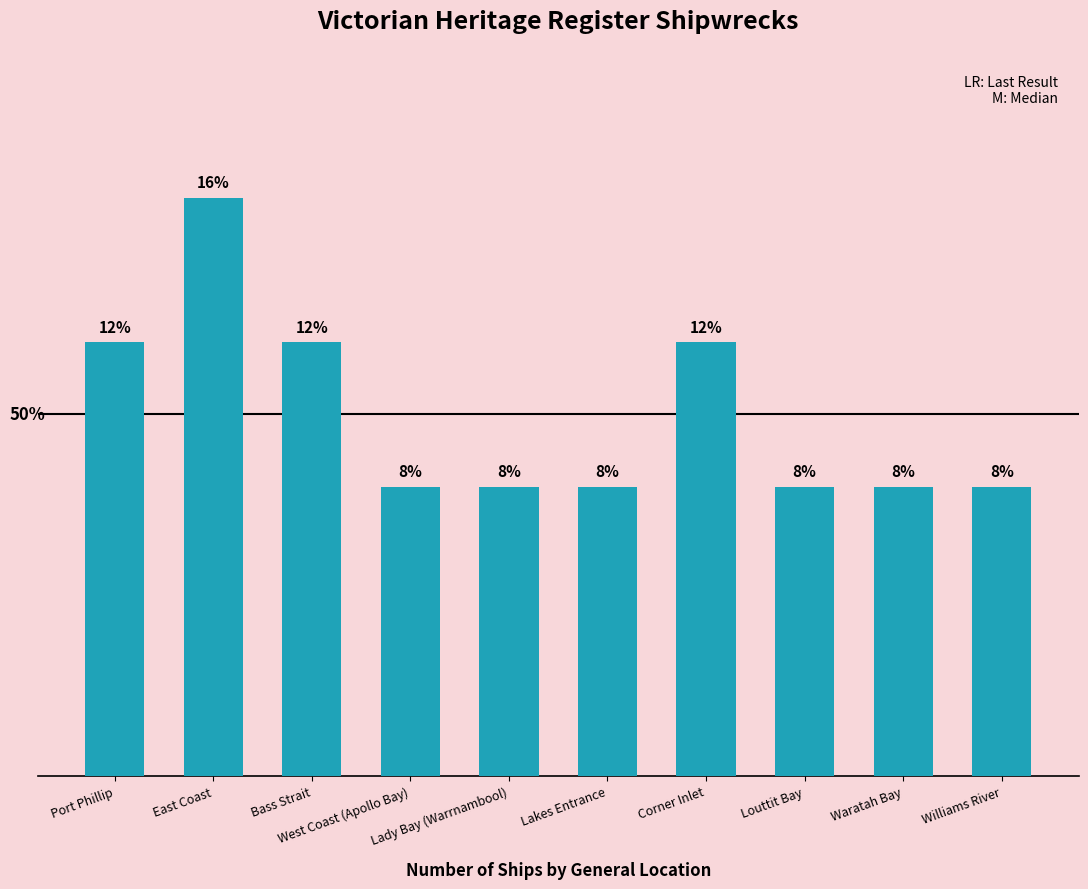

List the labels in order of value, smallest first.

West Coast (Apollo Bay), Lady Bay (Warrnambool), Lakes Entrance, Louttit Bay, Waratah Bay, Williams River, Port Phillip, Bass Strait, Corner Inlet, East Coast